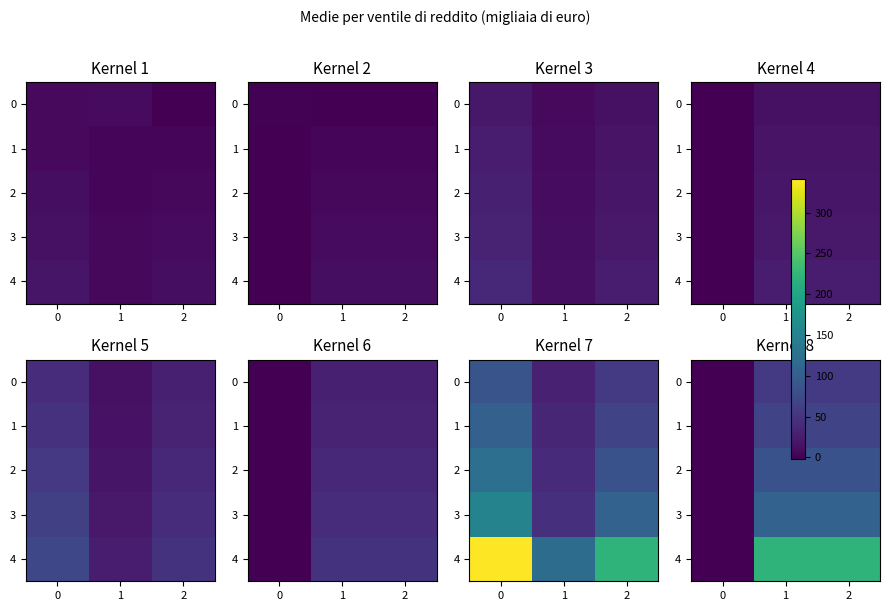

True or false: 4 has a value of 145.4 at 2.

False